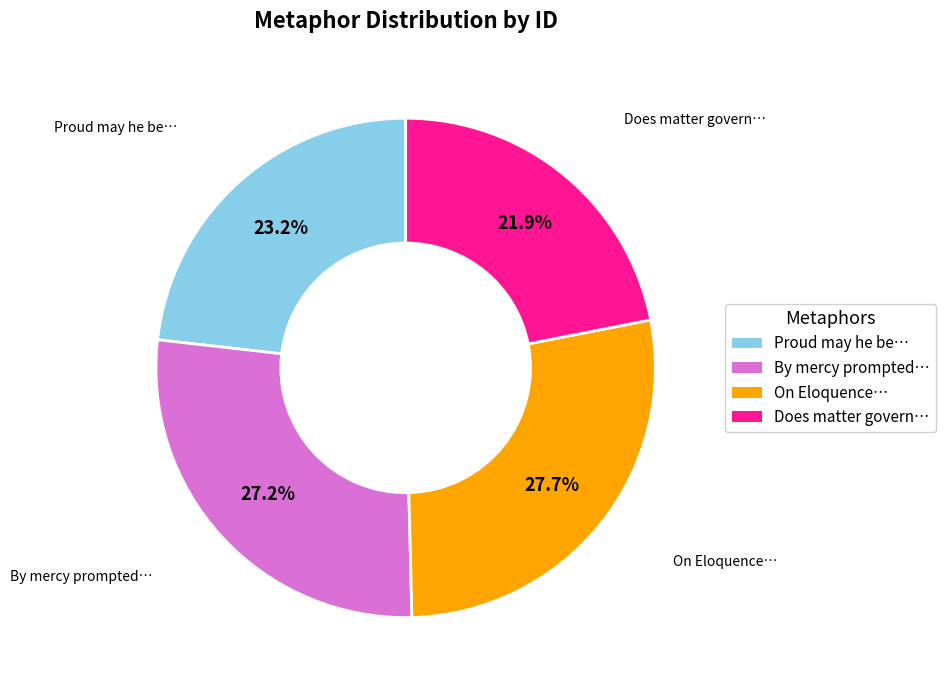

How many slices are in this pie chart?

4